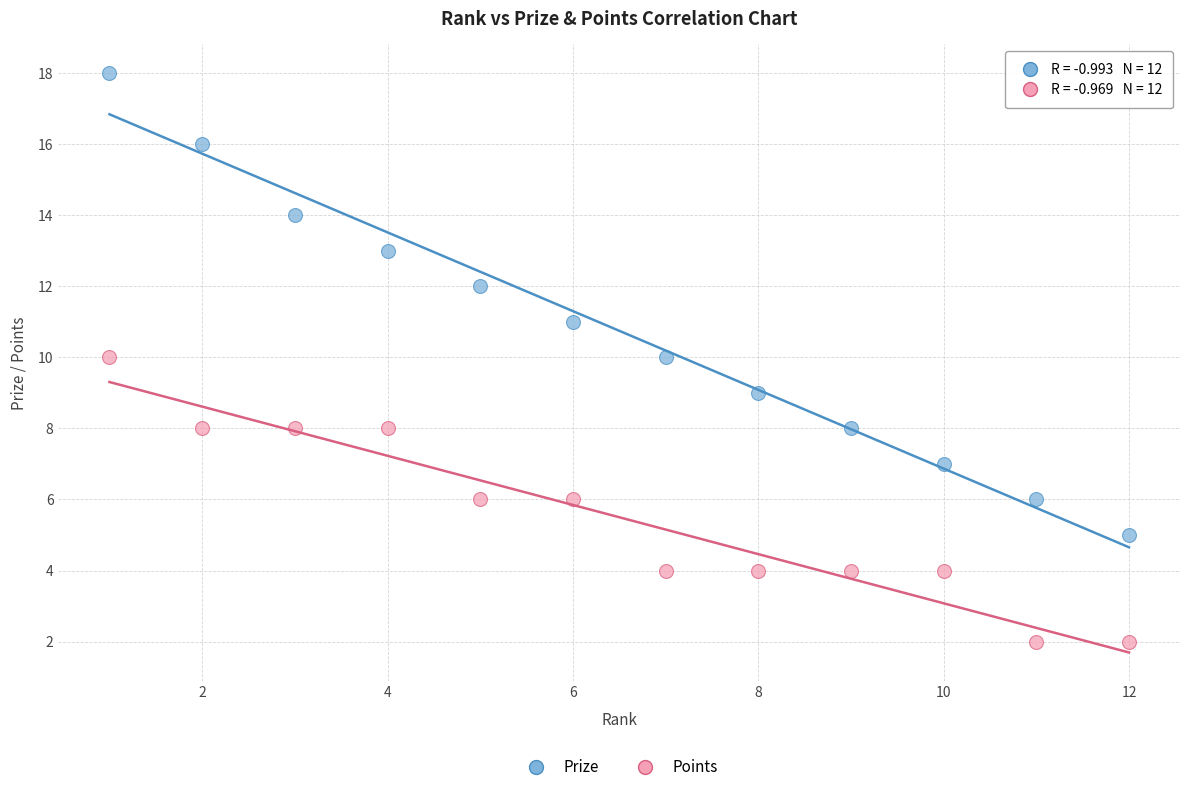

What are all the series names shown in the legend?

Prize, Points